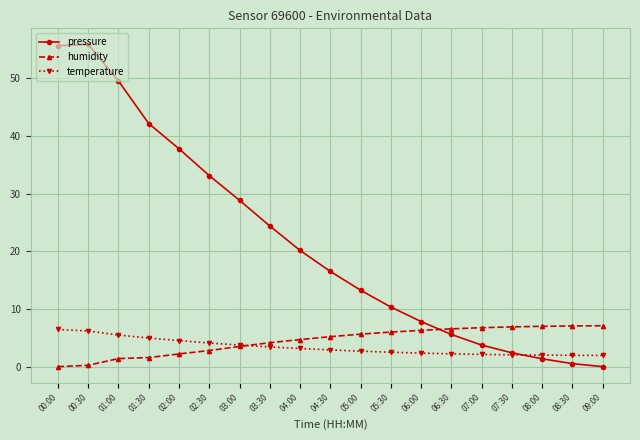

Rank the series at 01:30 from lowest to highest value.

humidity, temperature, pressure